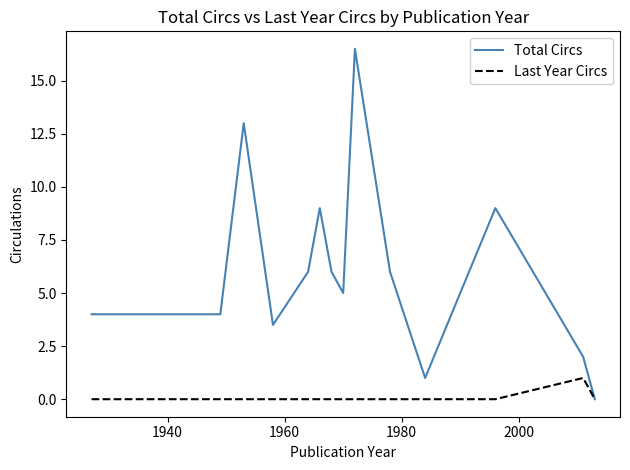

What is the sum of all Total Circs values?

85.0